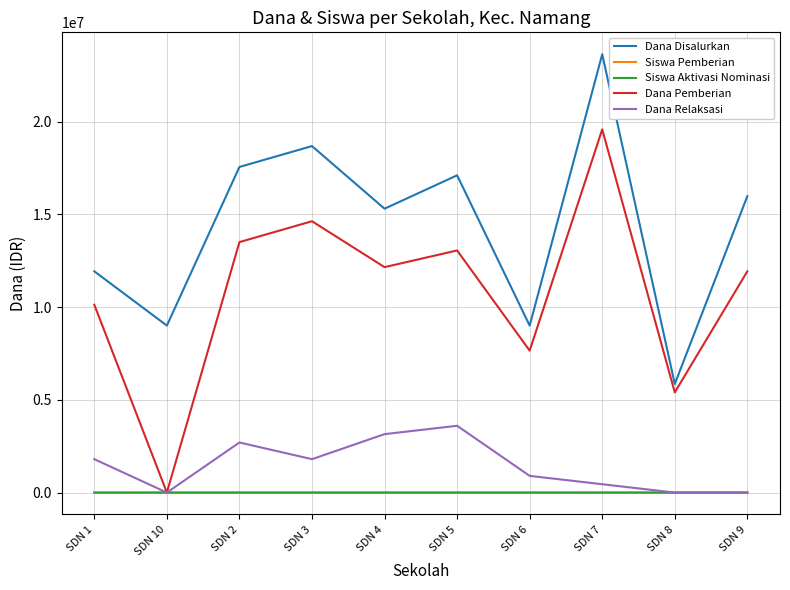

Which series has the widest spread of values?

Dana Pemberian